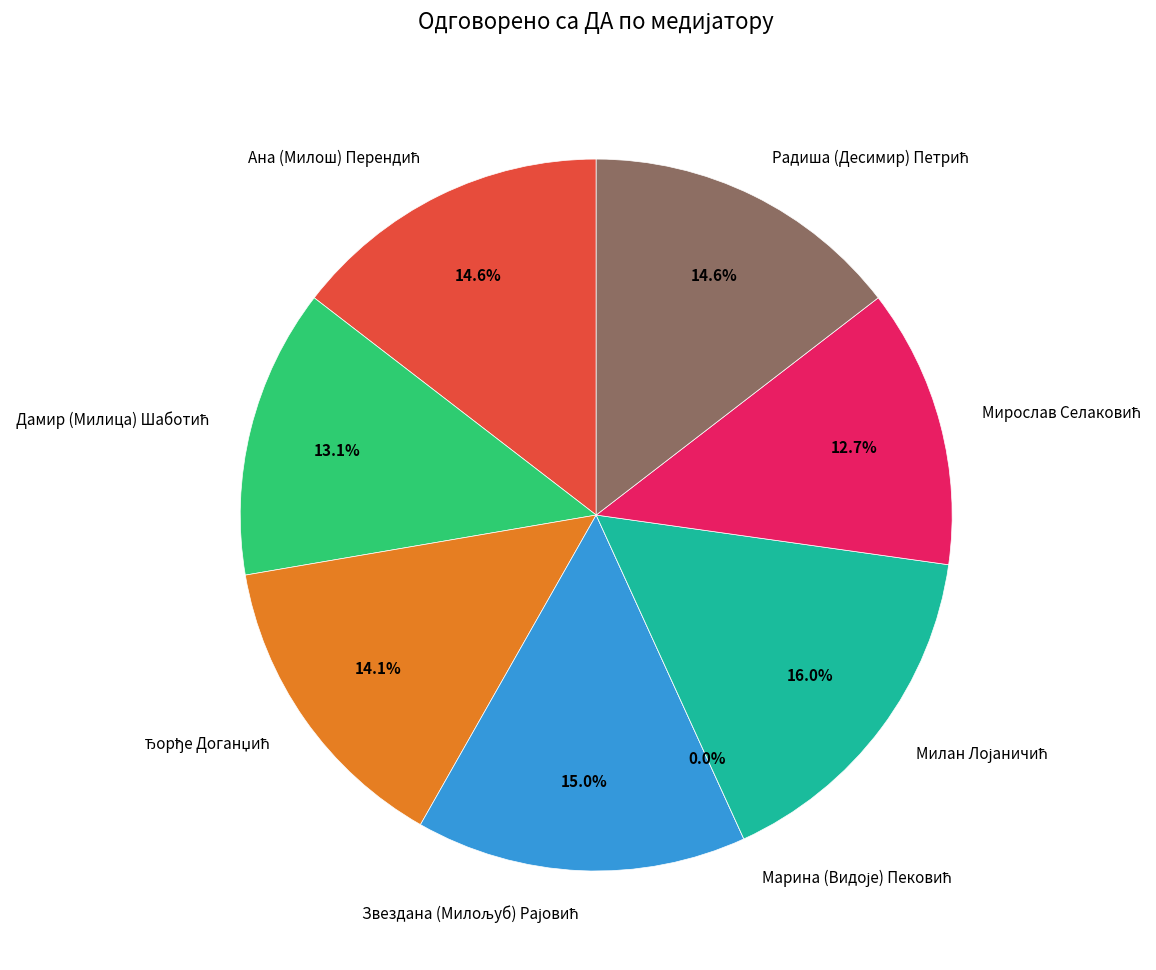

What portion of the pie excludes Марина (Видоје) Пековић?

100.0%